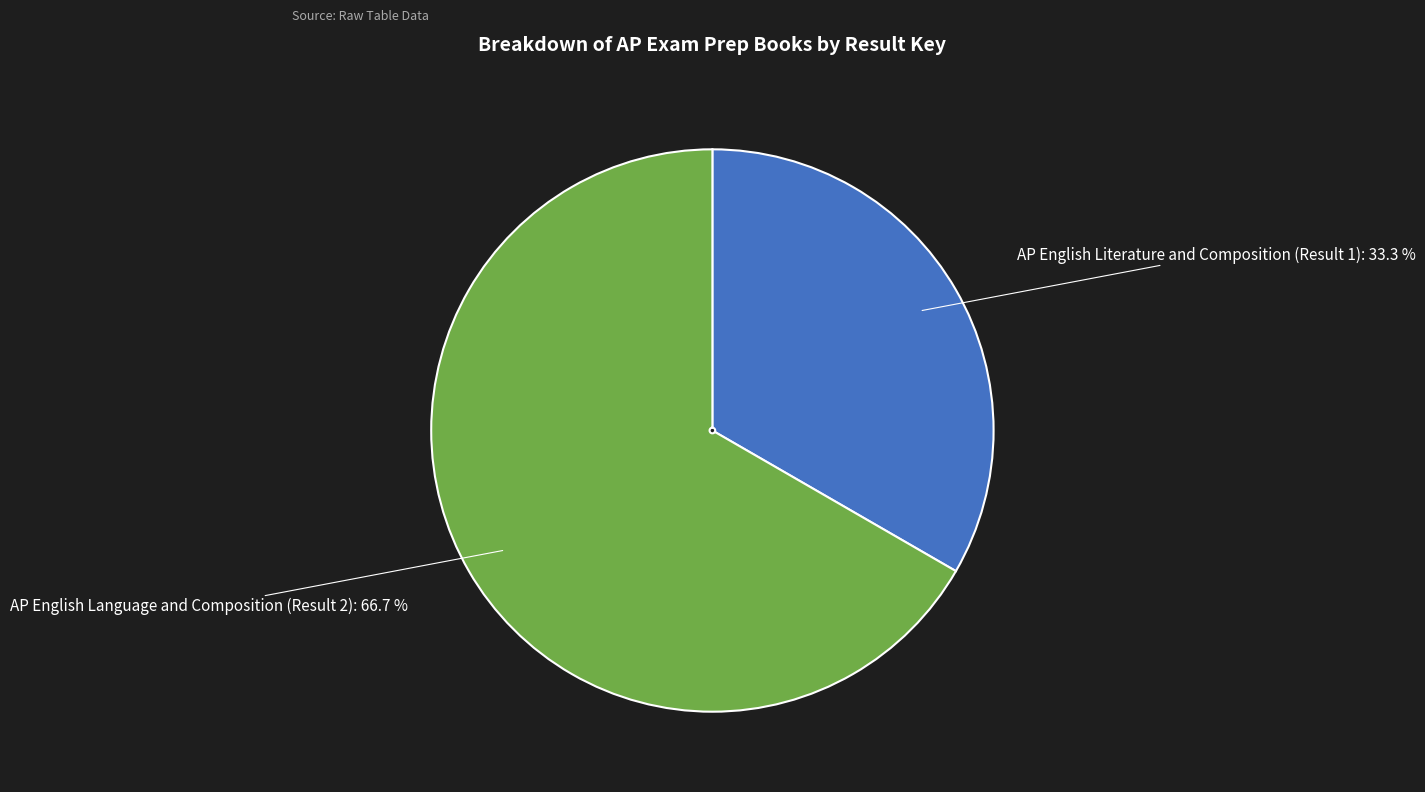

To the nearest percent, what is the difference between the largest and smallest slice percentages?

33%